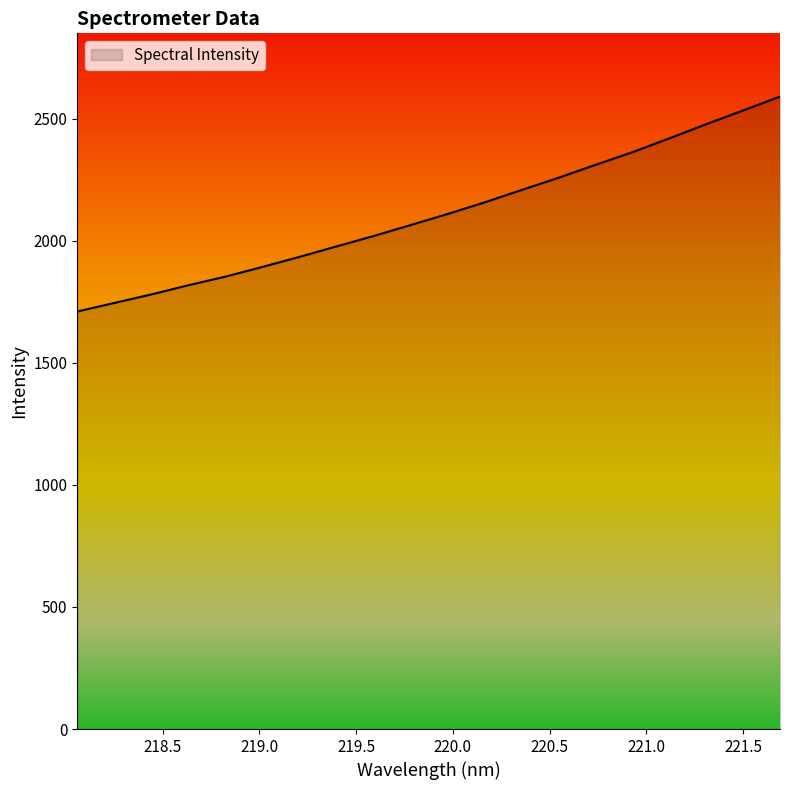

What is the greatest value displayed?

2589.9